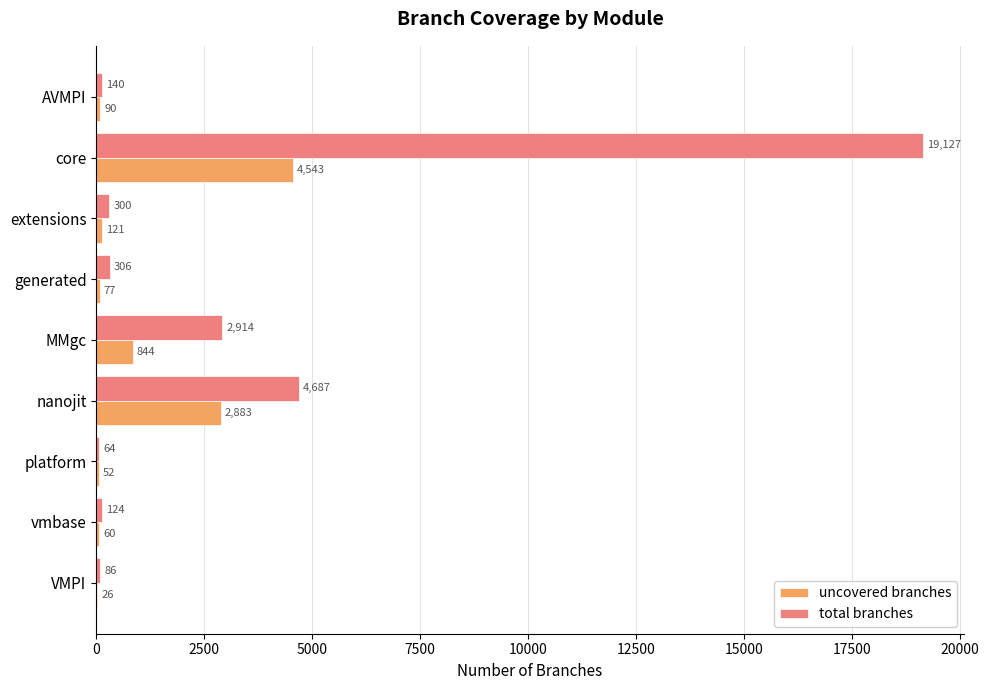

At which category is the sum across all series the highest?

core